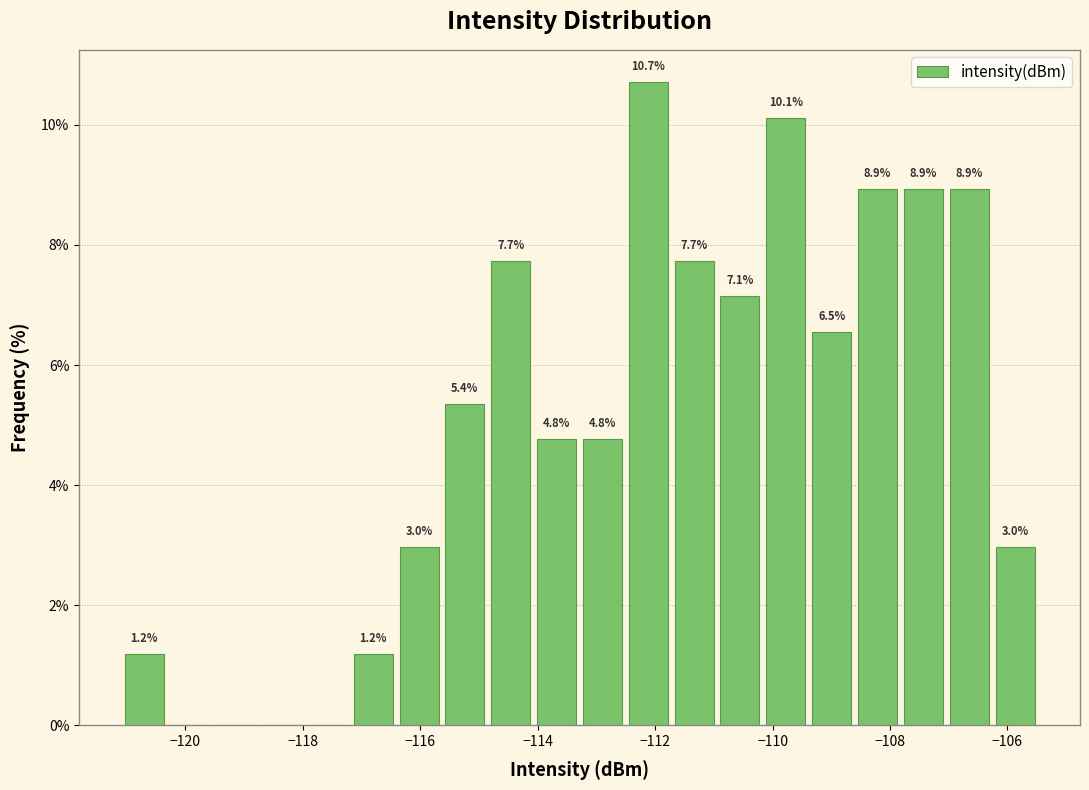

Read against the x-axis, roughly where is the centre of the tallest bar?

-112.2